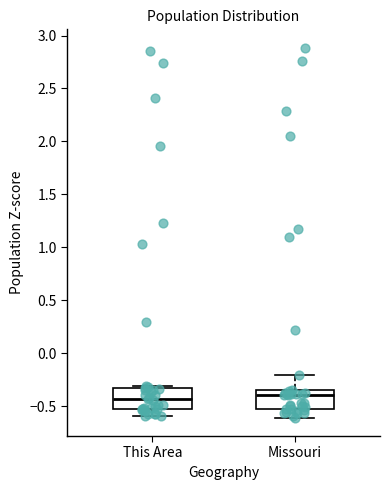

Reading left to right, transcribe this box plot: for each box, give where its median line is, the range the box spans, and where its two whiskers end, as read against the y-axis. The values are not printed on the chart, so give them approximately, as read against the axis.

This Area: median -0.45, box -0.55 to -0.30, whiskers -0.60 to -0.30
Missouri: median -0.40, box -0.55 to -0.35, whiskers -0.60 to -0.20